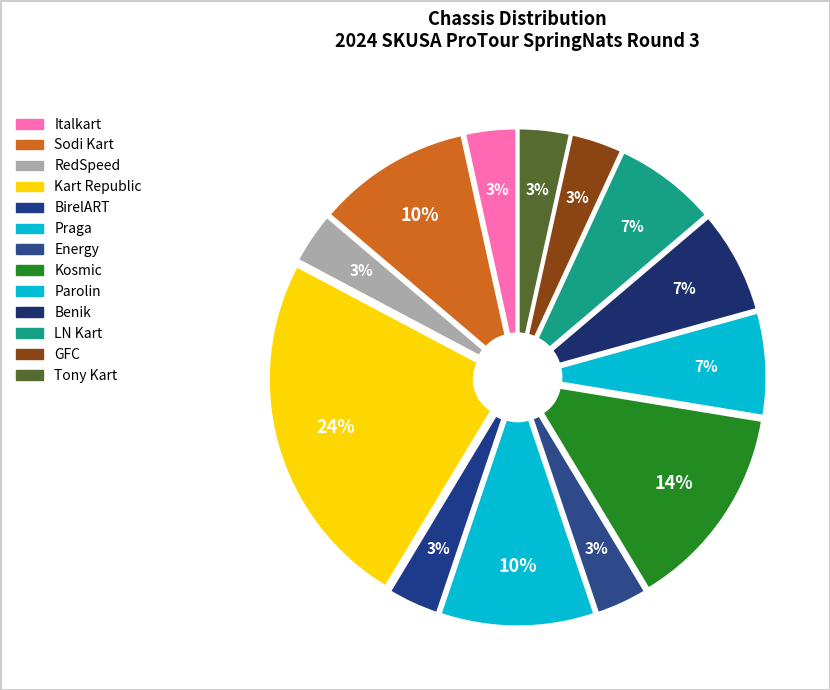

What is the ratio of the value at Kosmic to the value at Kart Republic?

0.6